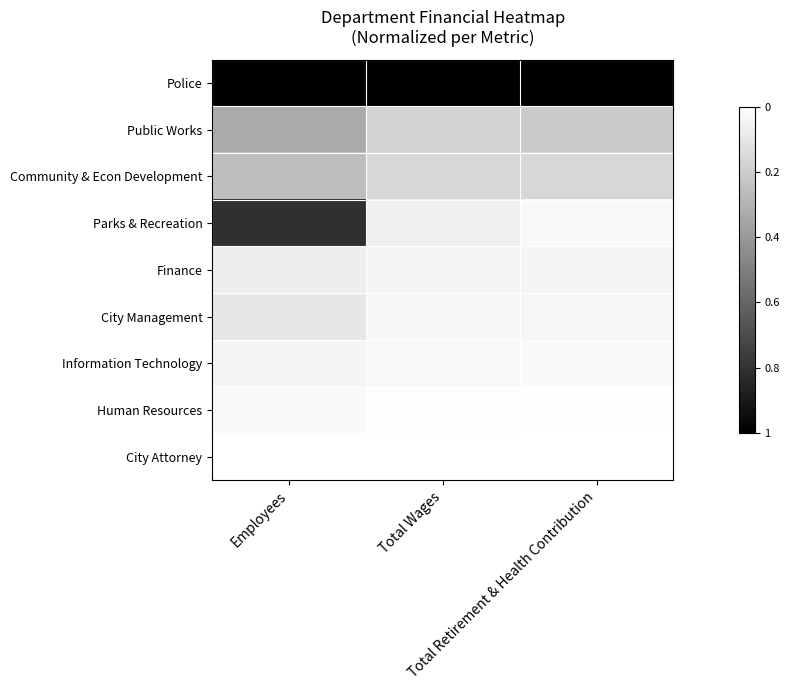

Rank the series at Total Wages from lowest to highest value.

City Attorney, Human Resources, Information Technology, City Management, Finance, Parks & Recreation, Community & Econ Development, Public Works, Police